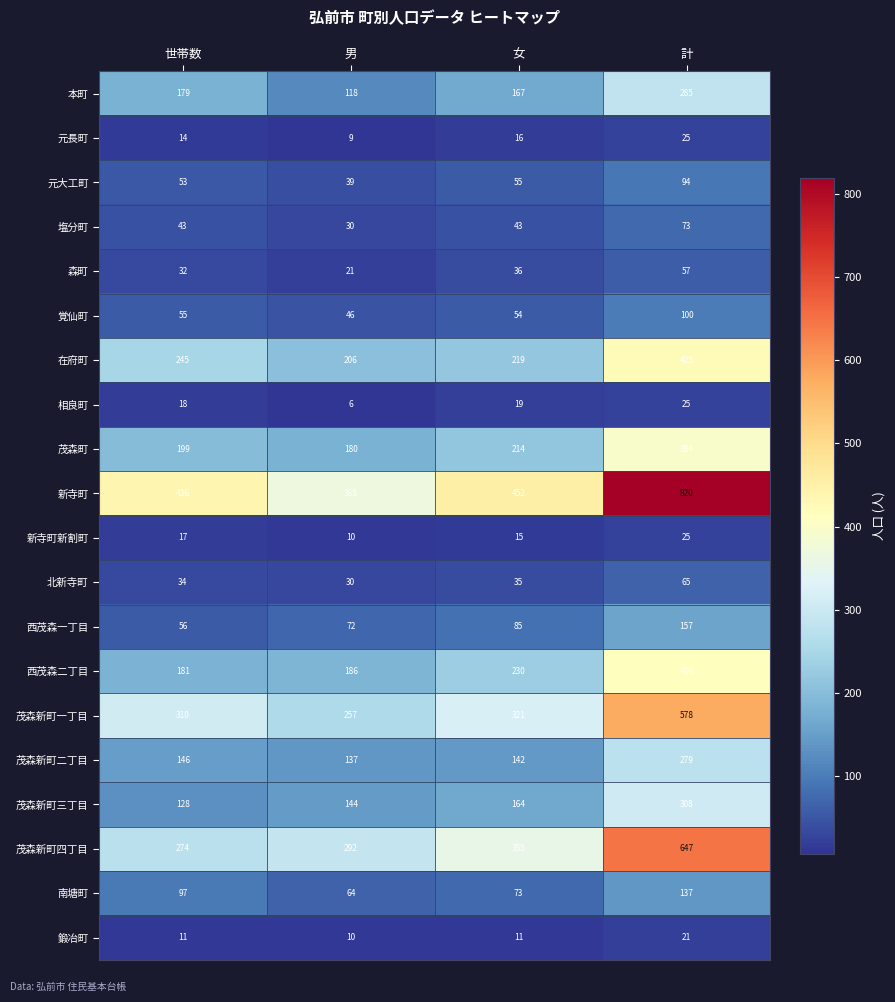

Between 男 and 女, which series saw the biggest shift?

新寺町